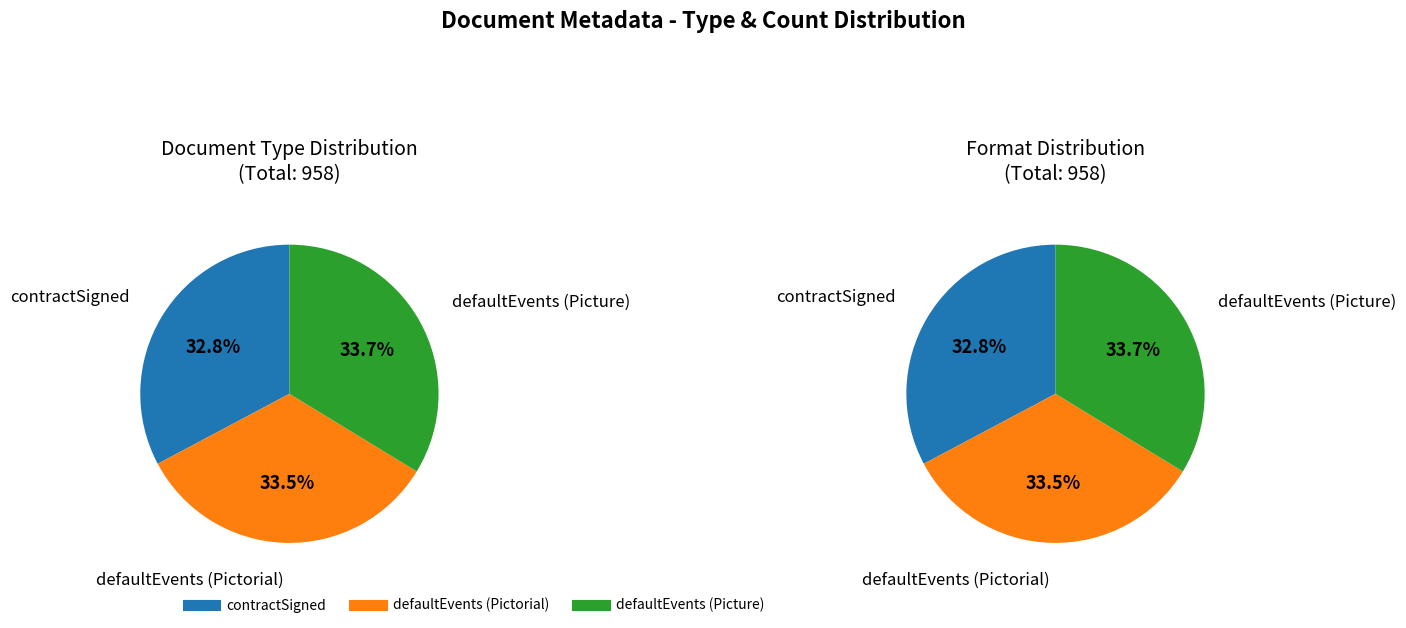

Is the sum of defaultEvents_picture and defaultEvents_pictorial greater than half?

Yes